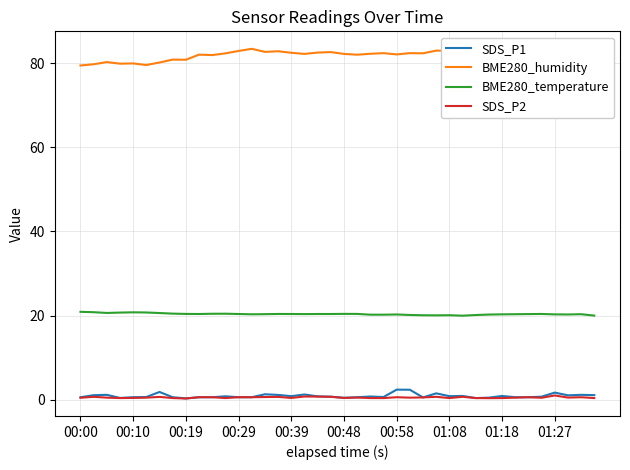

Which series has the largest range (max minus min)?

BME280_humidity